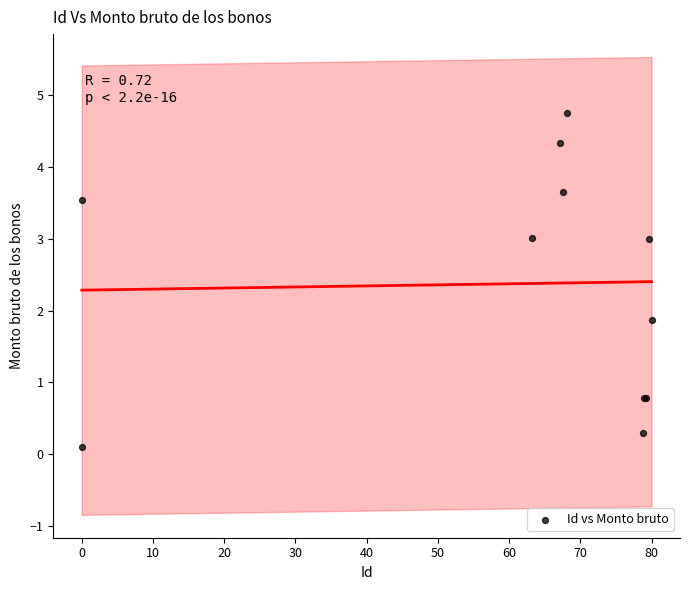

What Y value in the scatter plot is closest to 2?

1.9